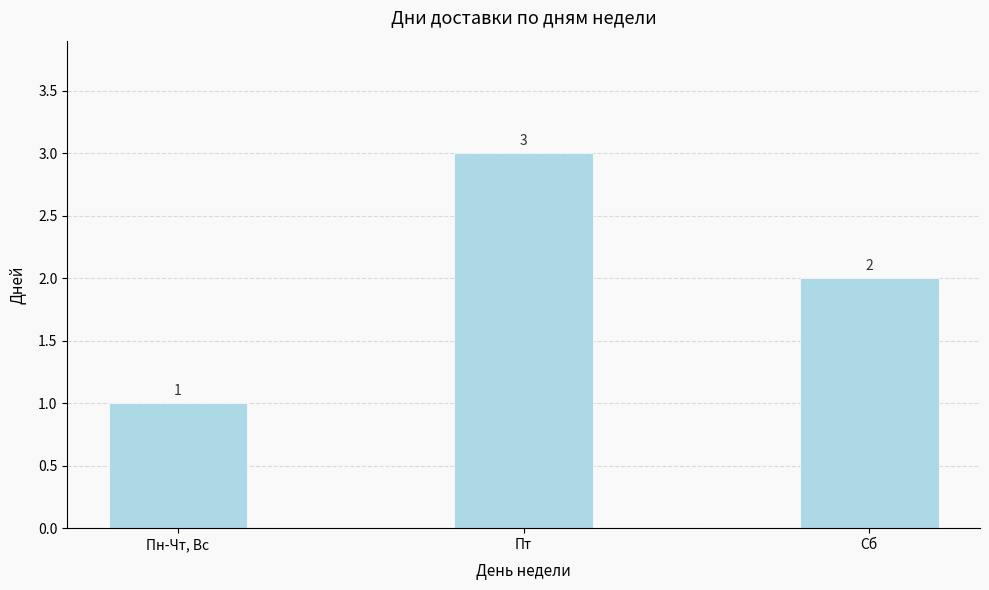

Rank the categories by value from highest to lowest.

Пт, Сб, Пн-Чт, Вс